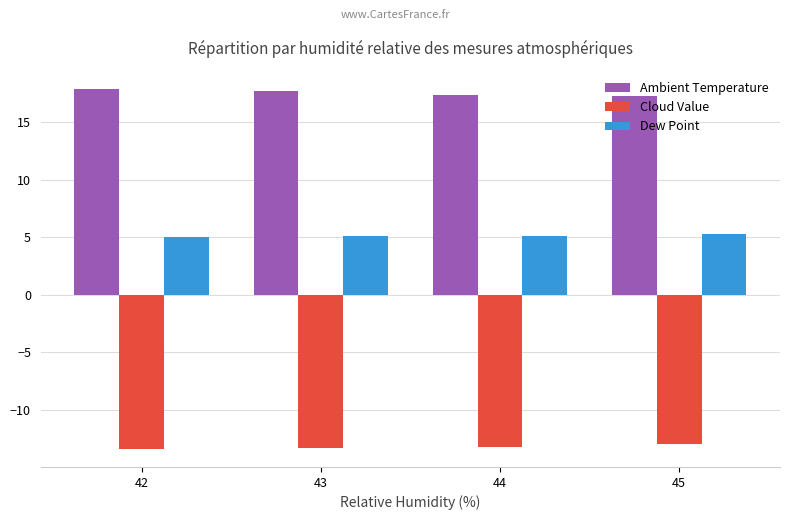

How many categories are shown in the chart?

4